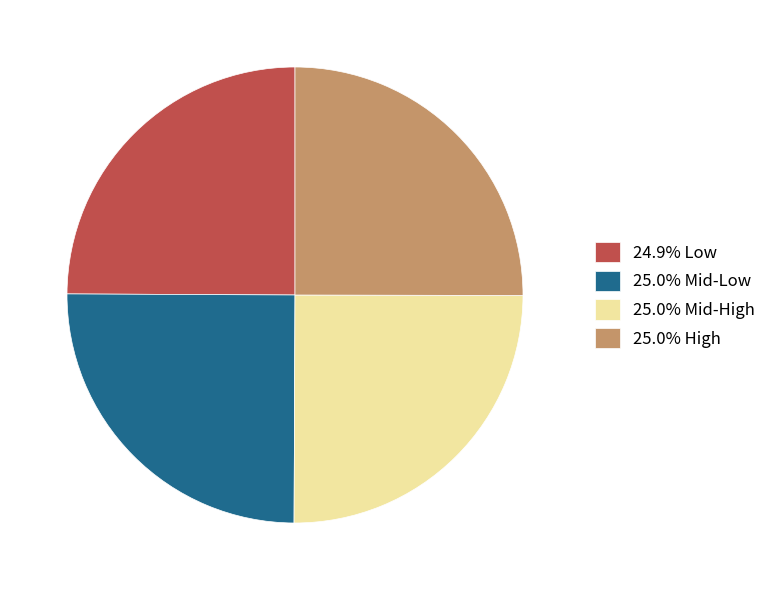

What is the ratio of the value at 25.0% Mid-Low to the value at 25.0% Mid-High?

1.0